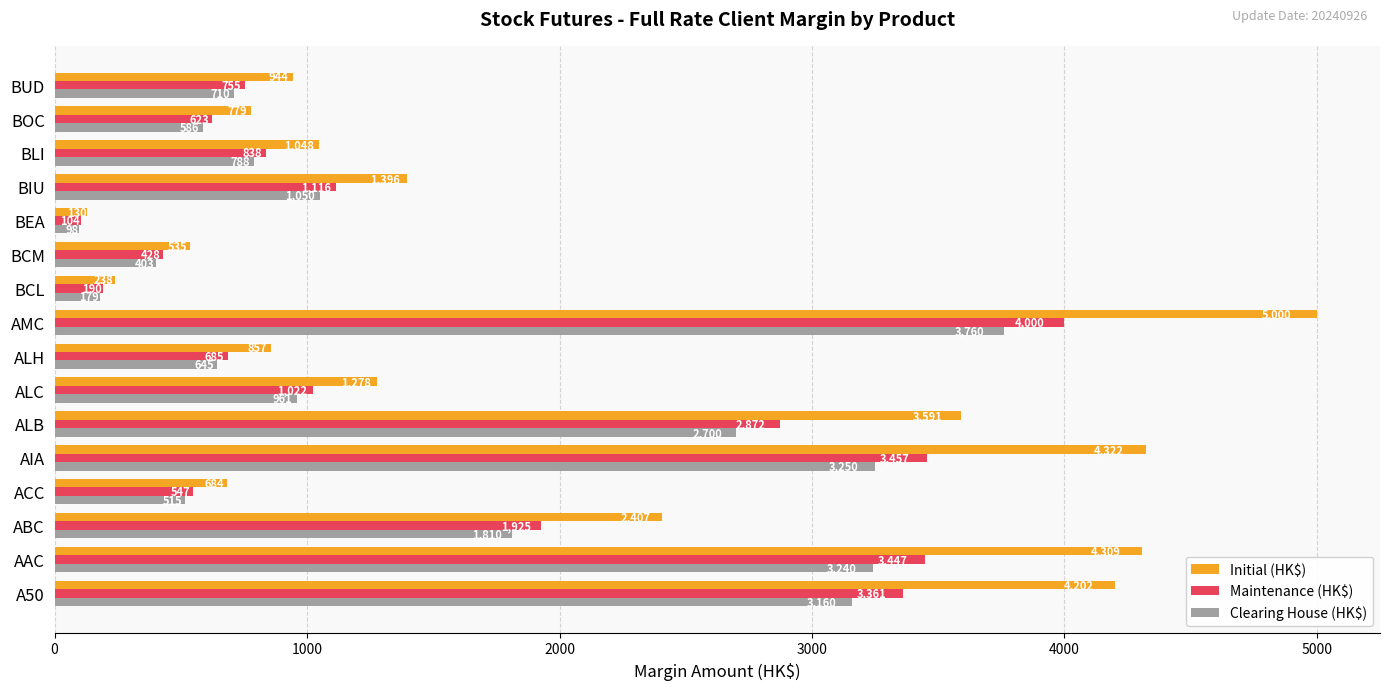

At which category is the sum across all series the highest?

AMC